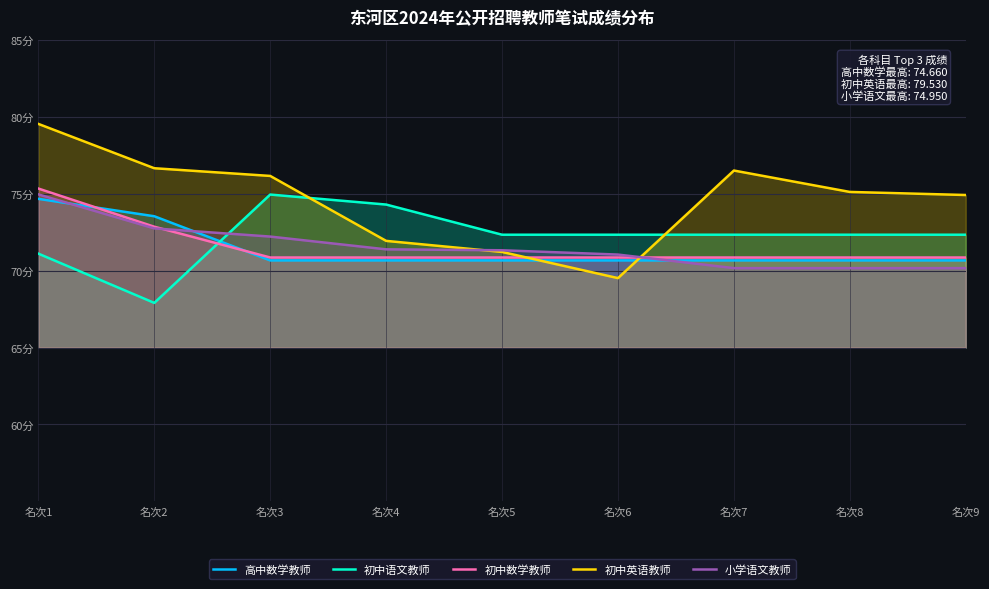

True or false: 小学语文教师 has a value of 23.3 at 名次3.

False